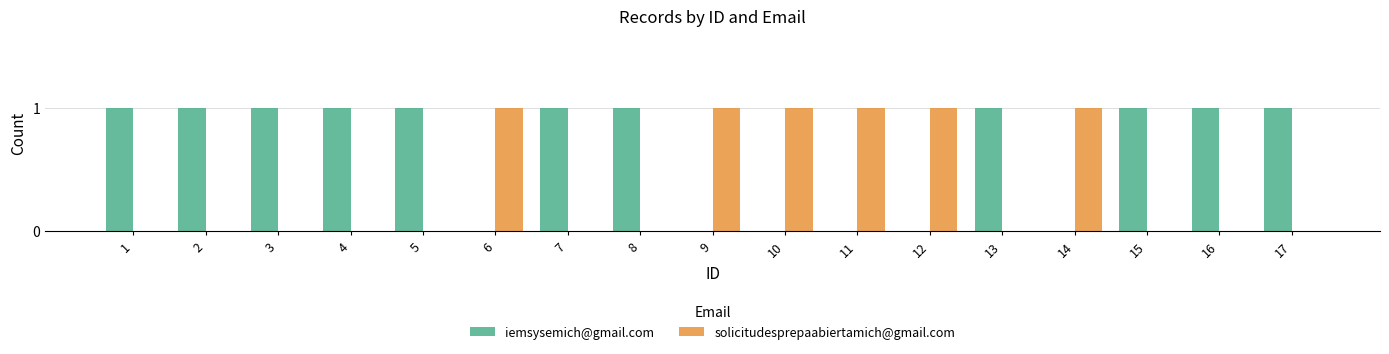

Is the value of solicitudesprepaabiertamich@gmail.com at 11 greater than the value of iemsysemich@gmail.com at 6?

Yes